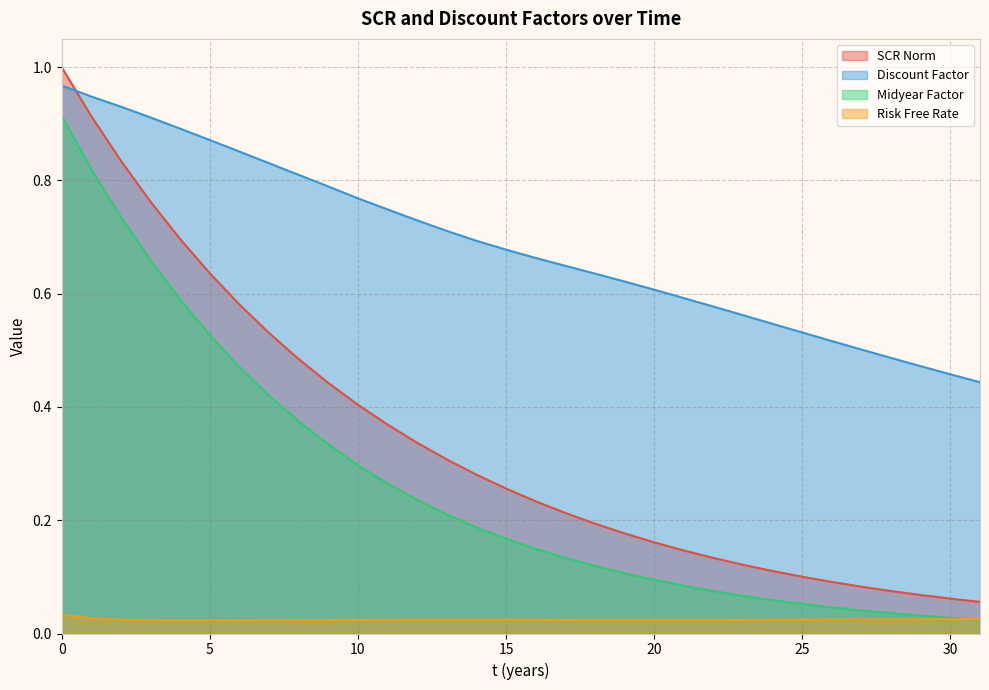

In Risk Free Rate, how many points are lower than both neighbors (excluding endpoints)?

2